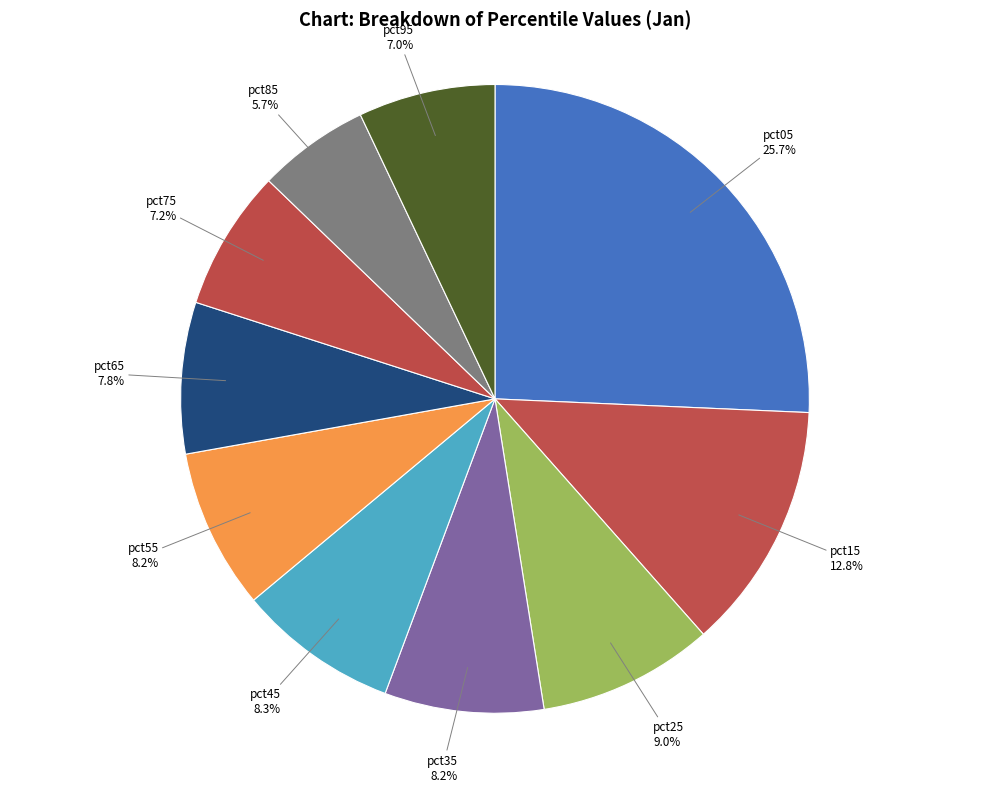

Count the number of slices in the pie.

10